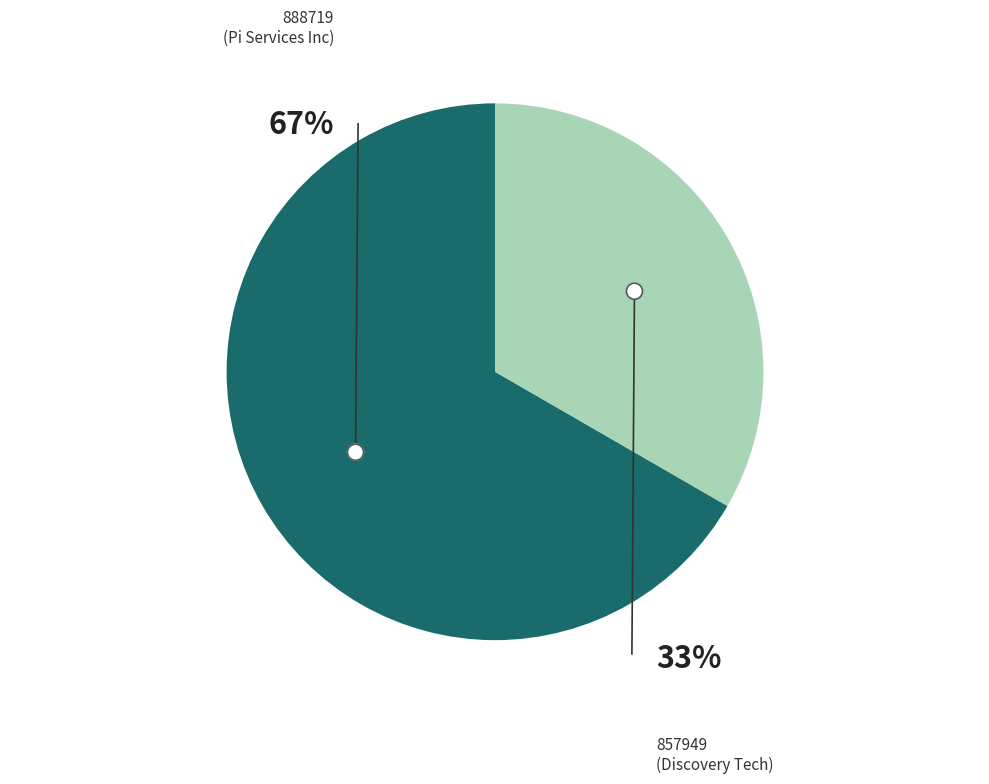

What portion of the pie excludes 888719?

33.3%